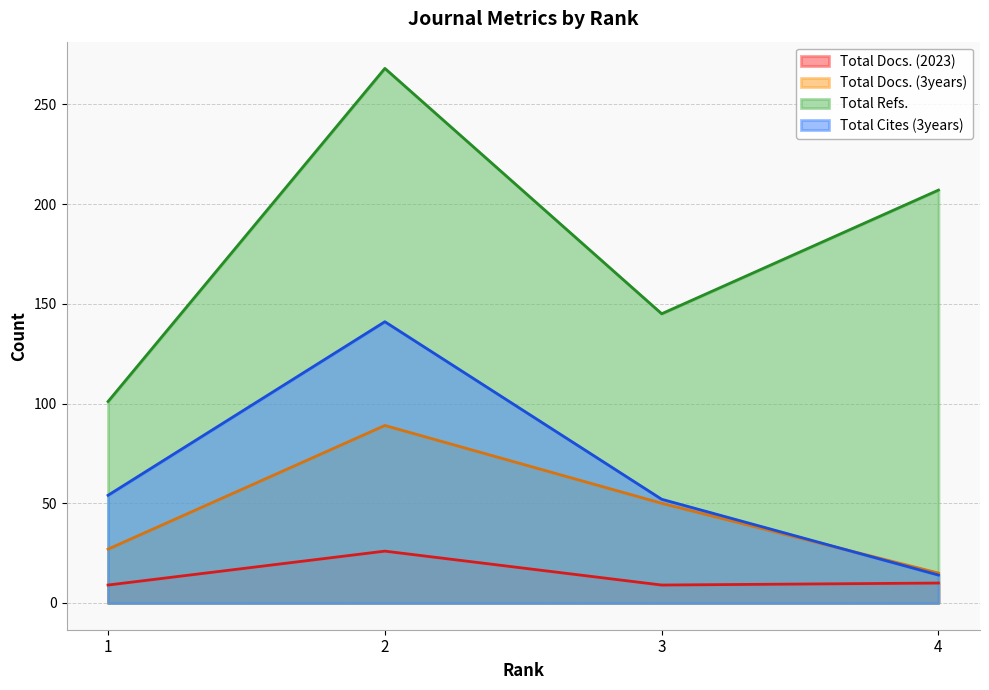

Which series changed the most between 1 and 2?

Total Refs.